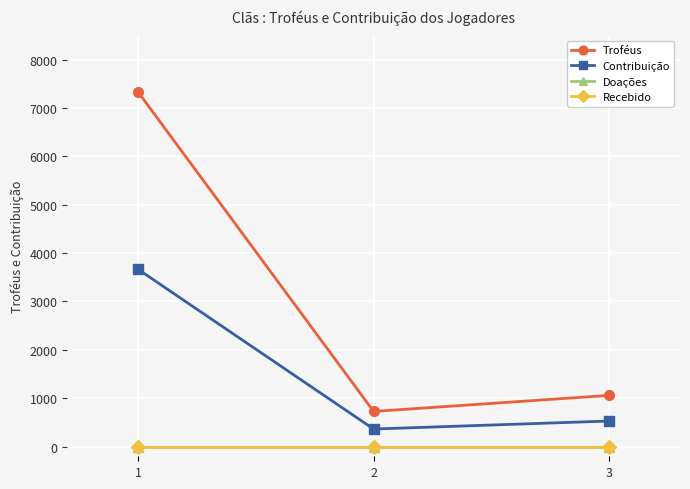

Rank the categories by Recebido value from highest to lowest.

1, 2, 3